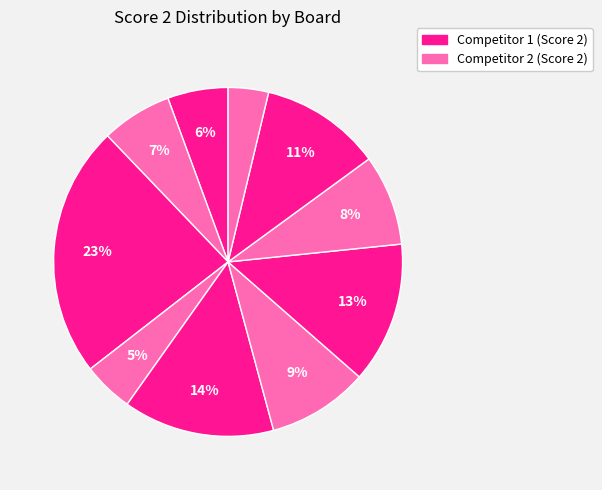

What is the smallest slice in the pie chart?

Board 11